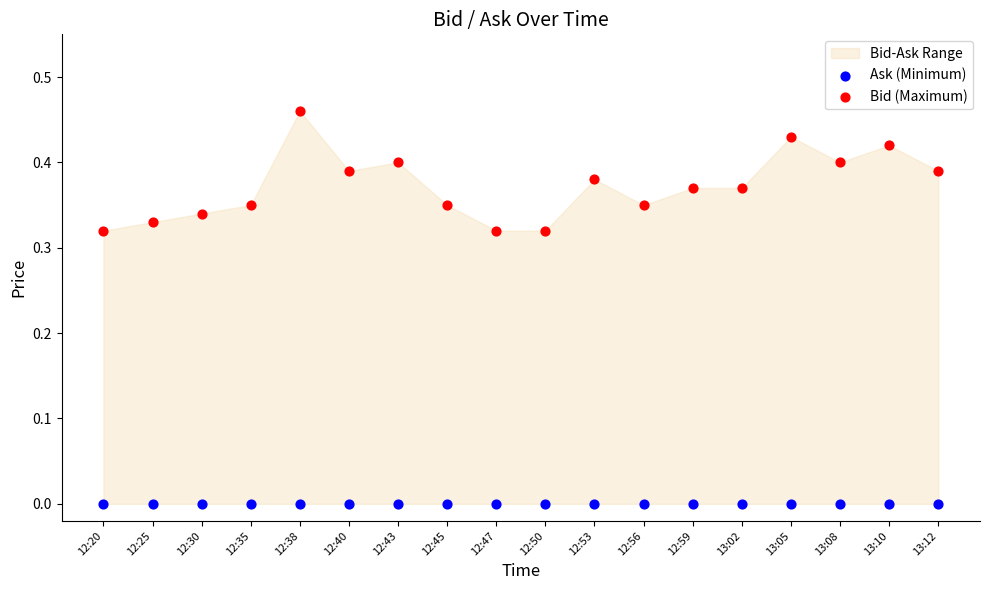

Which series reaches the maximum Y coordinate?

Bid (Maximum)